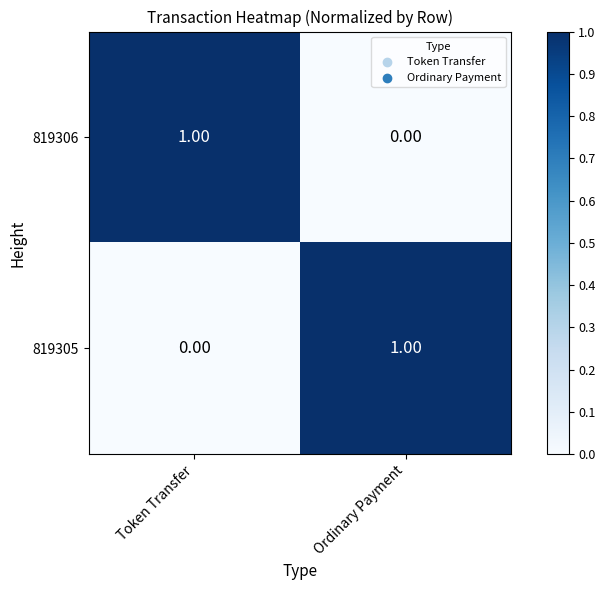

What is the total value across all series at Token Transfer?

1